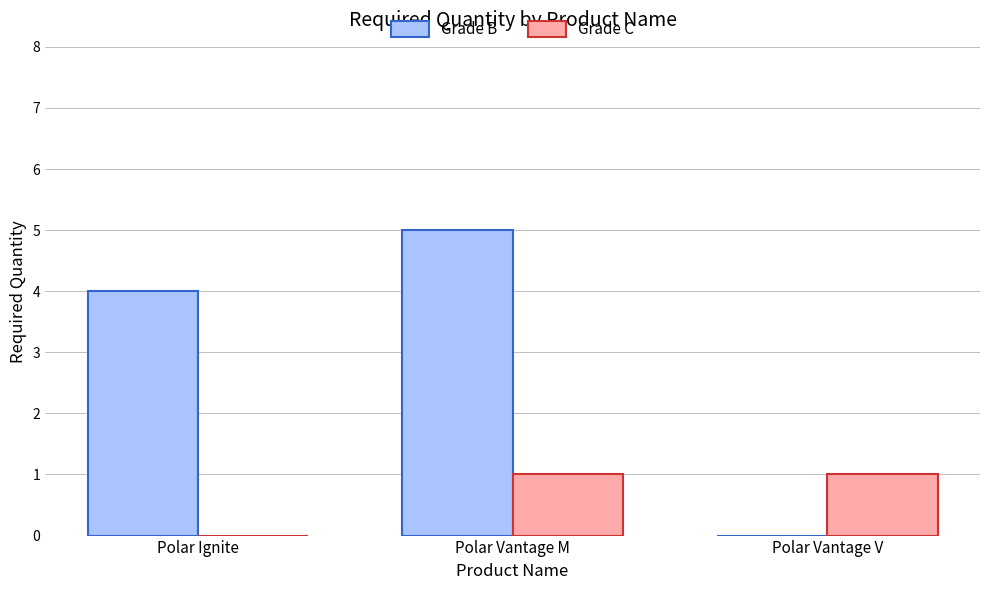

Which series has the largest total across all categories?

Grade B